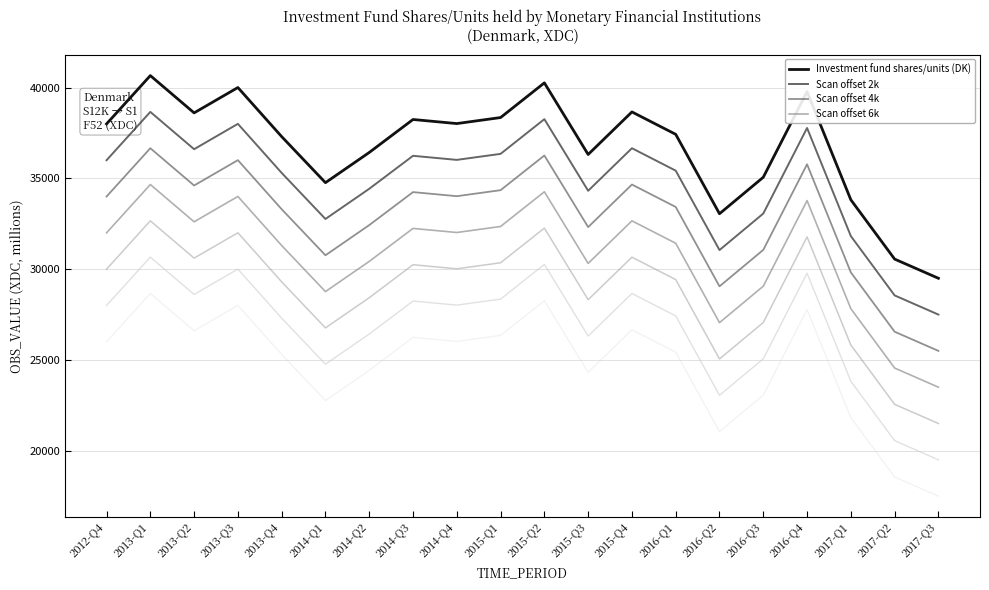

Reading right to left, extract all data points from this chart.

Investment fund shares/units (DK): 29501	30557	33824	39779	35065	33056	37429	38664	36320	40264	38354	38022	38247	36430	34767	37304	40007	38611	40665	38003
Scan offset 2k: 27501	28557	31824	37779	33065	31056	35429	36664	34320	38264	36354	36022	36247	34430	32767	35304	38007	36611	38665	36003
Scan offset 4k: 25501	26557	29824	35779	31065	29056	33429	34664	32320	36264	34354	34022	34247	32430	30767	33304	36007	34611	36665	34003
Scan offset 6k: 23501	24557	27824	33779	29065	27056	31429	32664	30320	34264	32354	32022	32247	30430	28767	31304	34007	32611	34665	32003